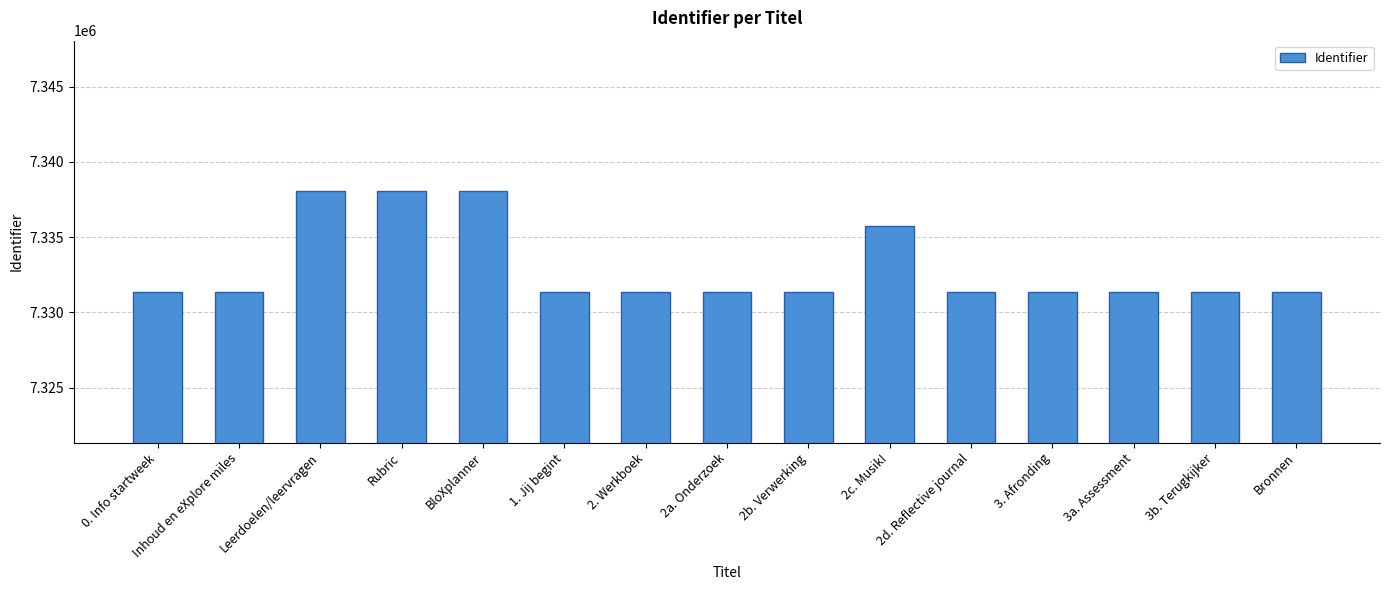

What is the label of the 5th bar from the right?

2d. Reflective journal